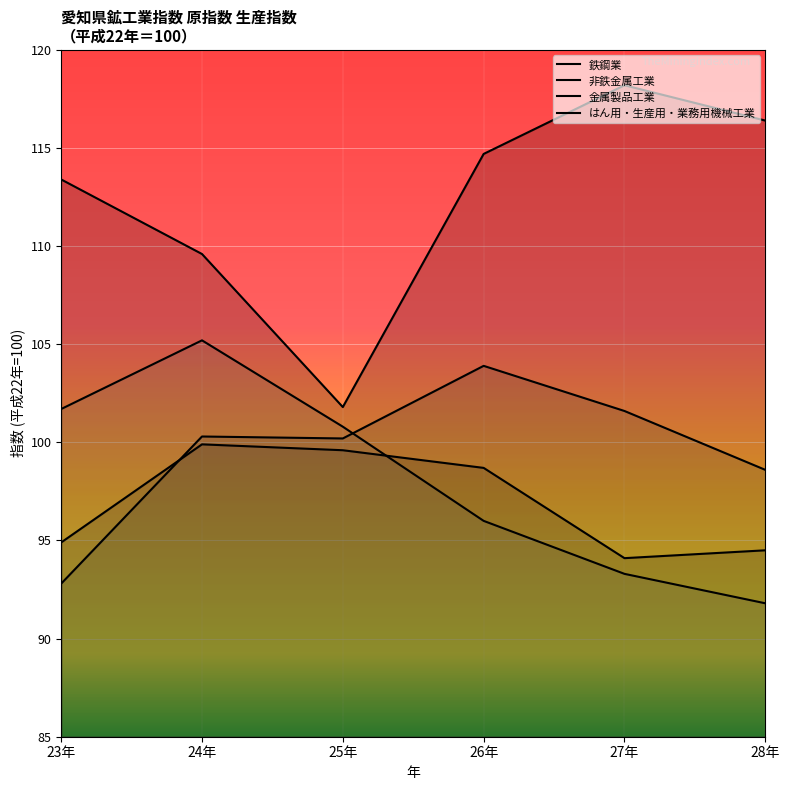

How many values in the 非鉄金属工業 series exceed 100?

4